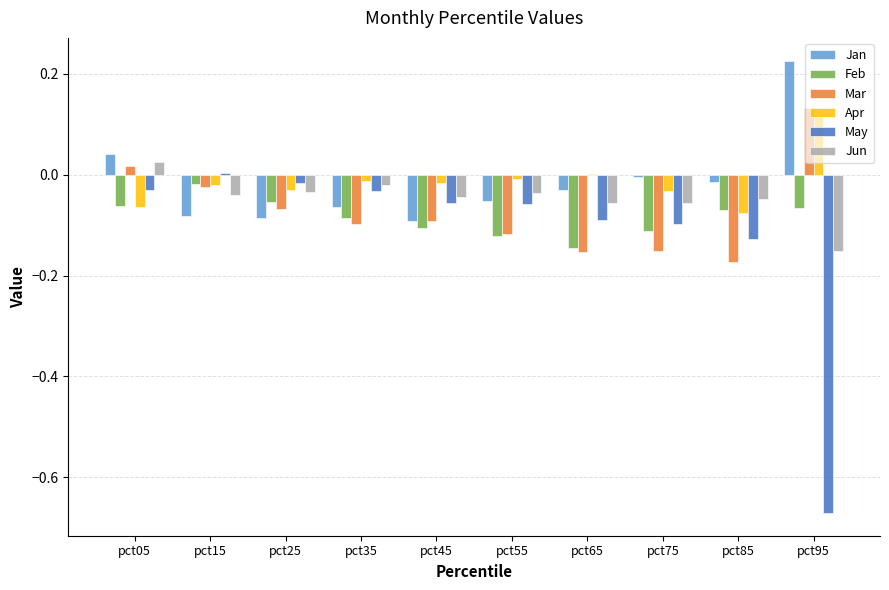

What is the sum of all Jun values?

-0.5